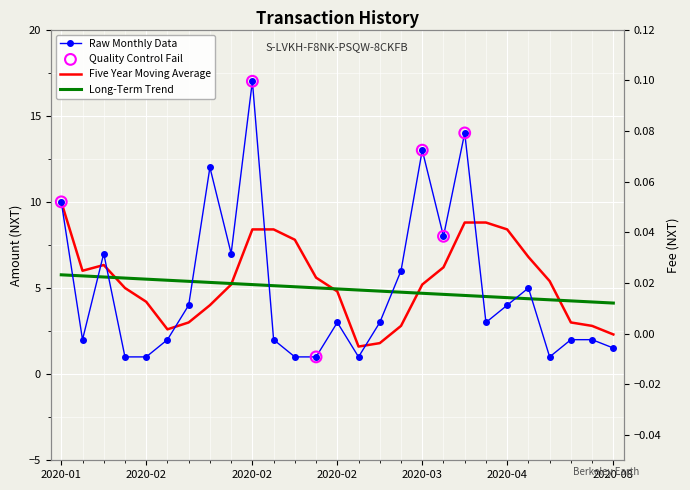

Approximately how many times larger is the value at 2020-04-12 compared to 2020-03-17?

0.2